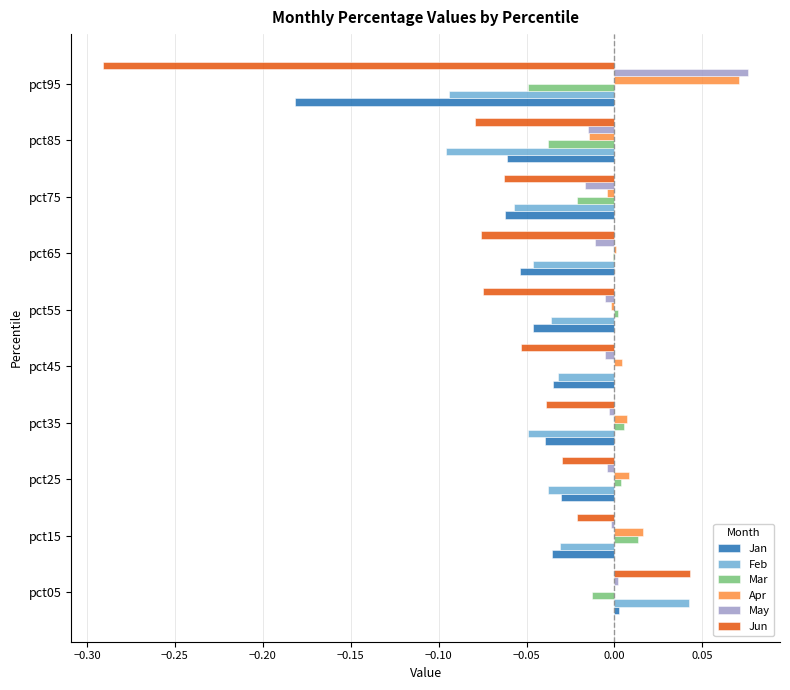

Is it true that Feb equals -0.1 at pct55?

False